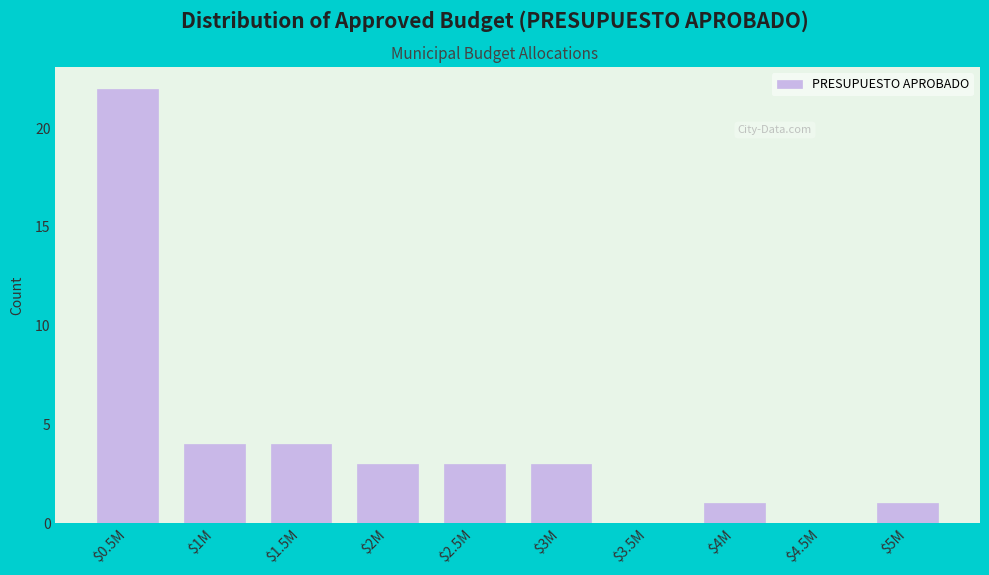

The chart shows a value of 7 at $0.5M. True or false?

False